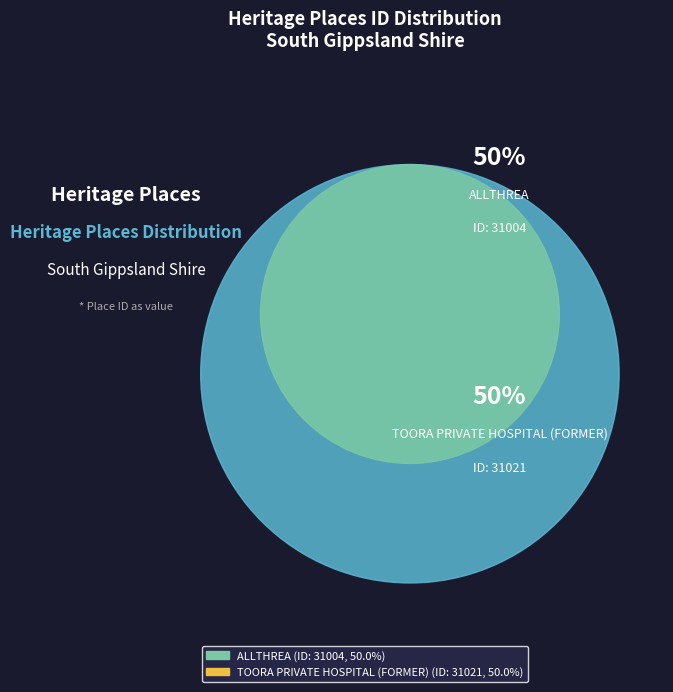

Rank the categories by value from lowest to highest.

ALLTHREA, TOORA PRIVATE HOSPITAL (FORMER)